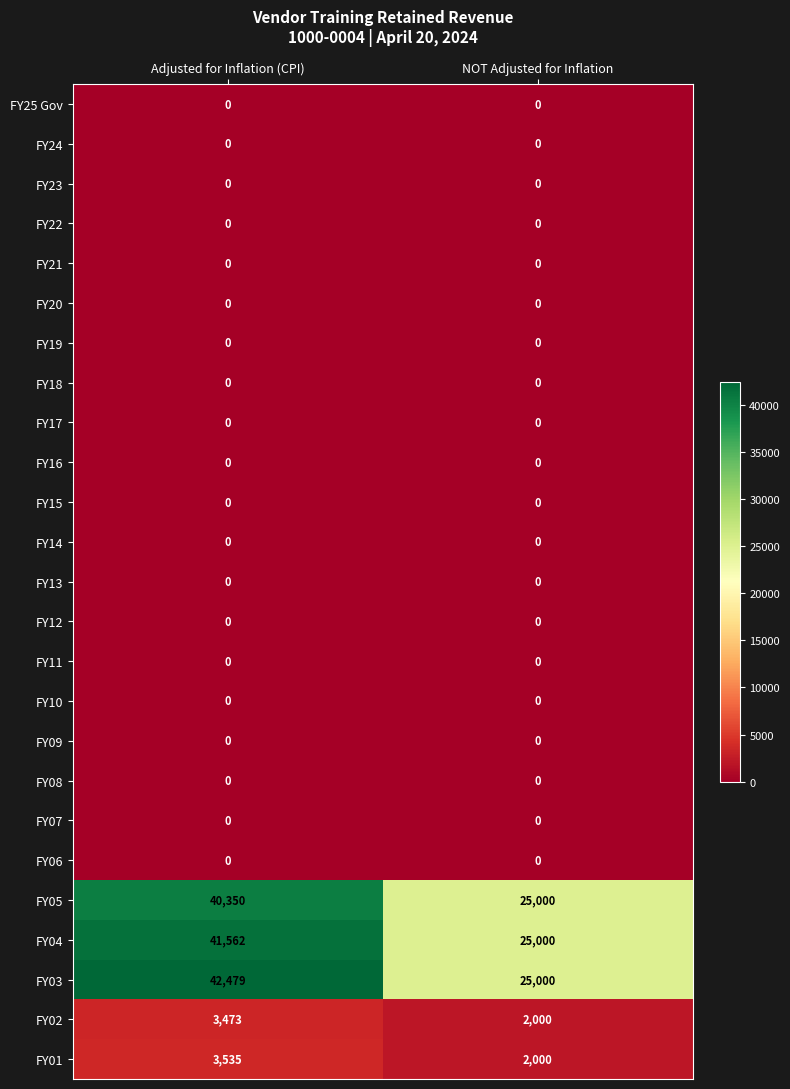

What is the total value across all series at Adjusted for Inflation (CPI)?

131399